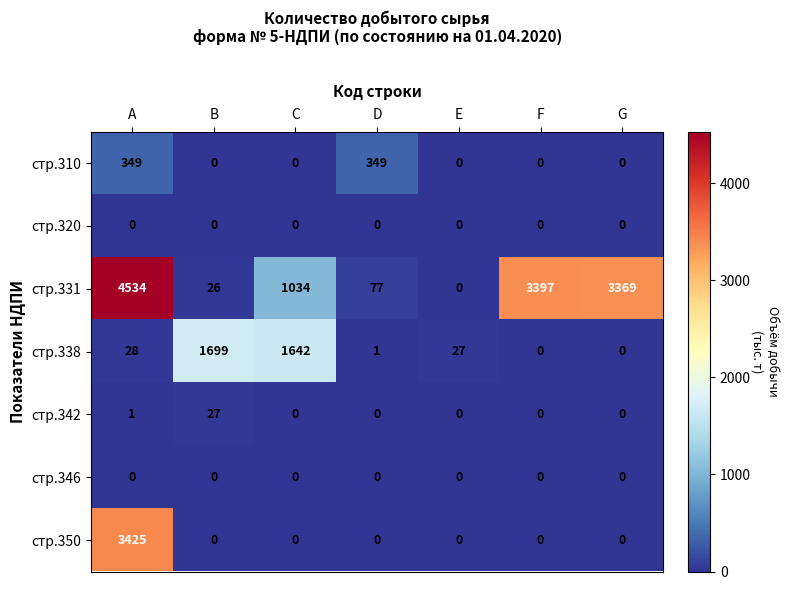

Which series has the widest spread of values?

стр.331